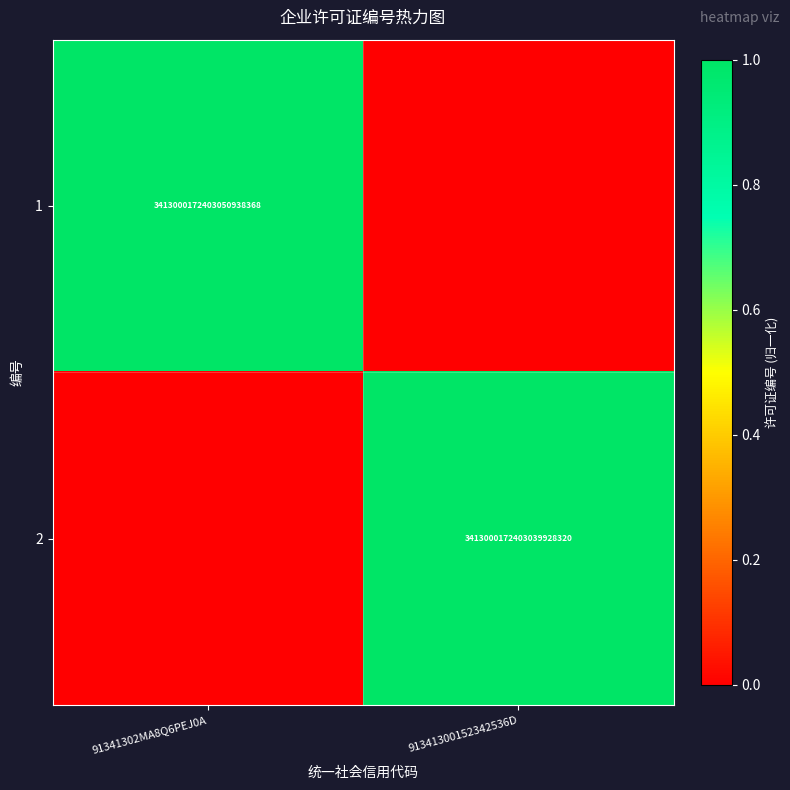

The value of 2 at 91341300152342536D is 1661744083695571828736. True or false?

False